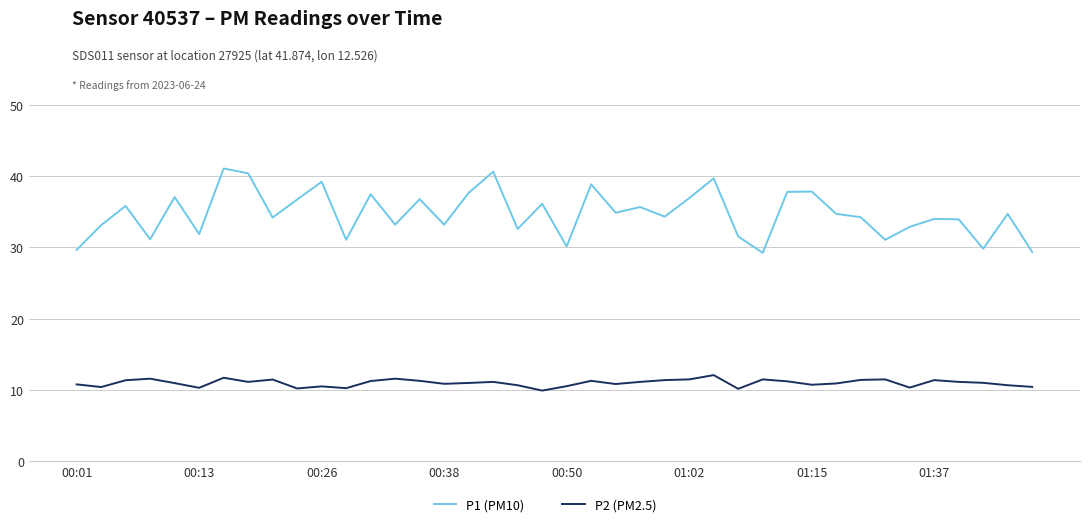

True or false: P1 (PM10) and P2 (PM2.5) cross at least once.

False